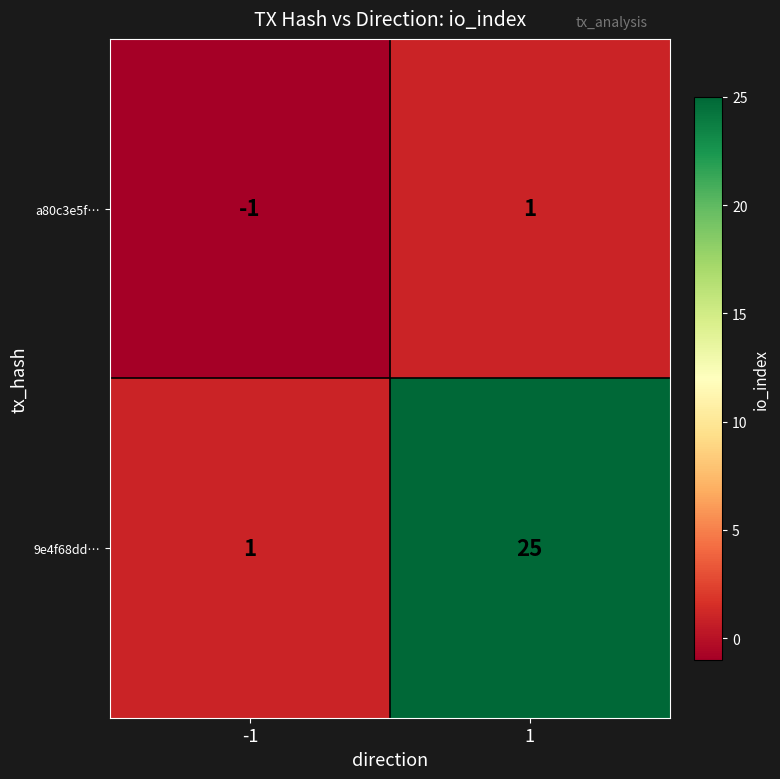

At 1, list the series in order from largest to smallest.

9e4f68dd…, a80c3e5f…